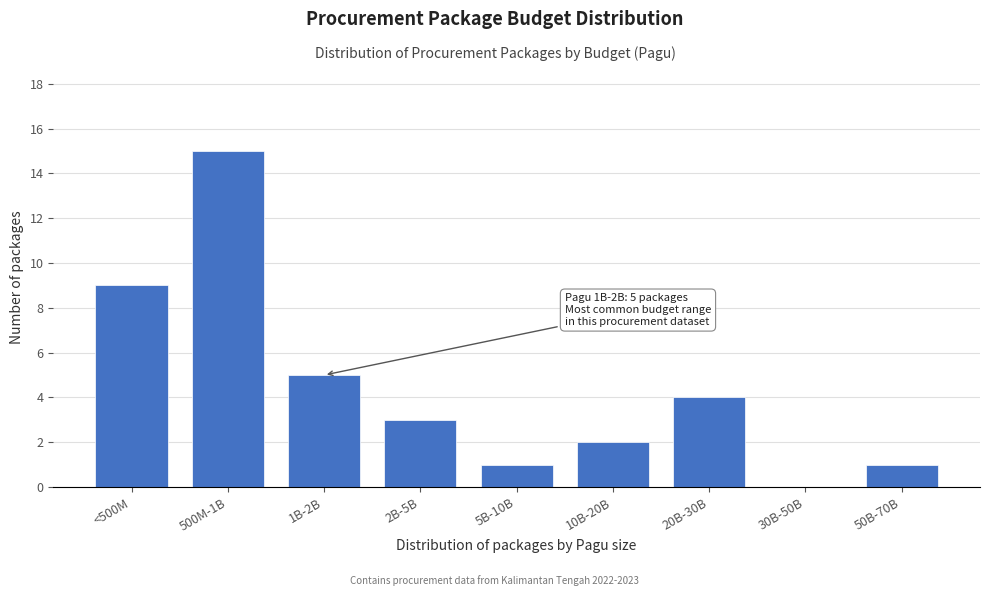

Reading right to left, what are all the values shown in this chart?

50B-70B=1	30B-50B=0	20B-30B=4	10B-20B=2	5B-10B=1	2B-5B=3	1B-2B=5	500M-1B=15	<500M=9